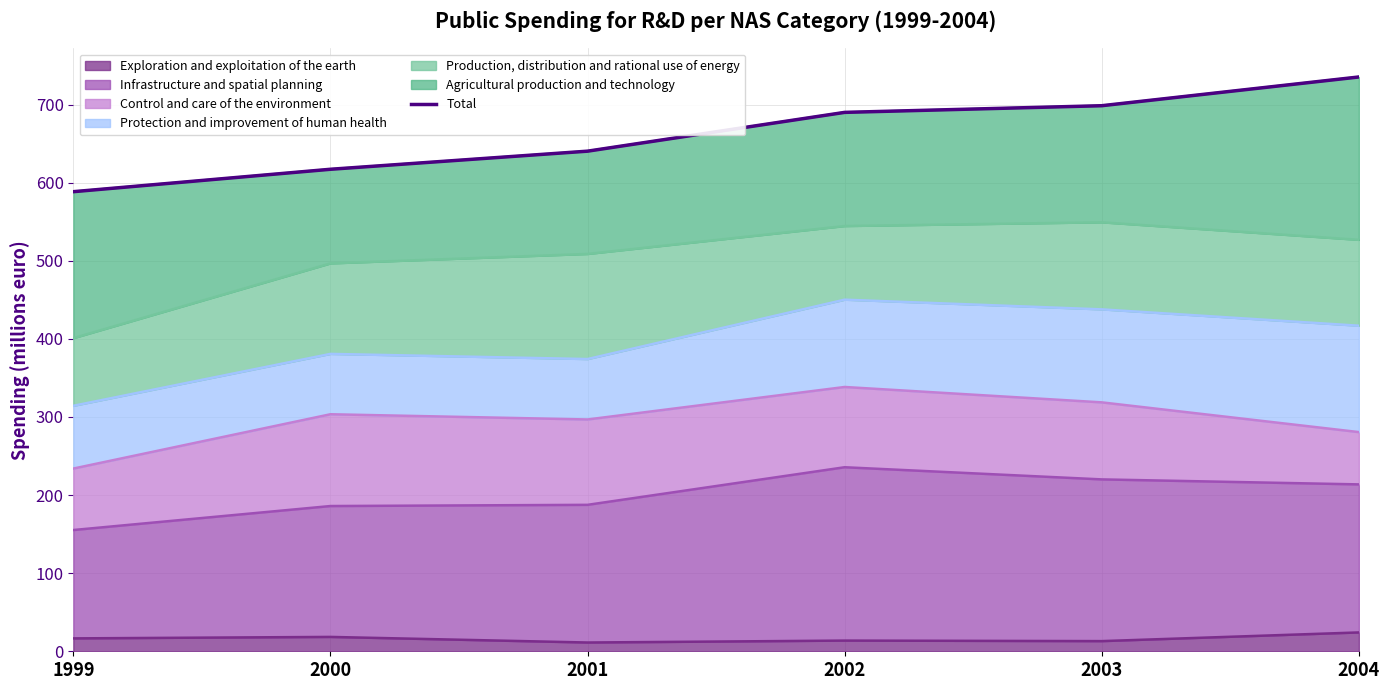

Rank the categories by value from highest to lowest.

2004, 2003, 2002, 2001, 2000, 1999